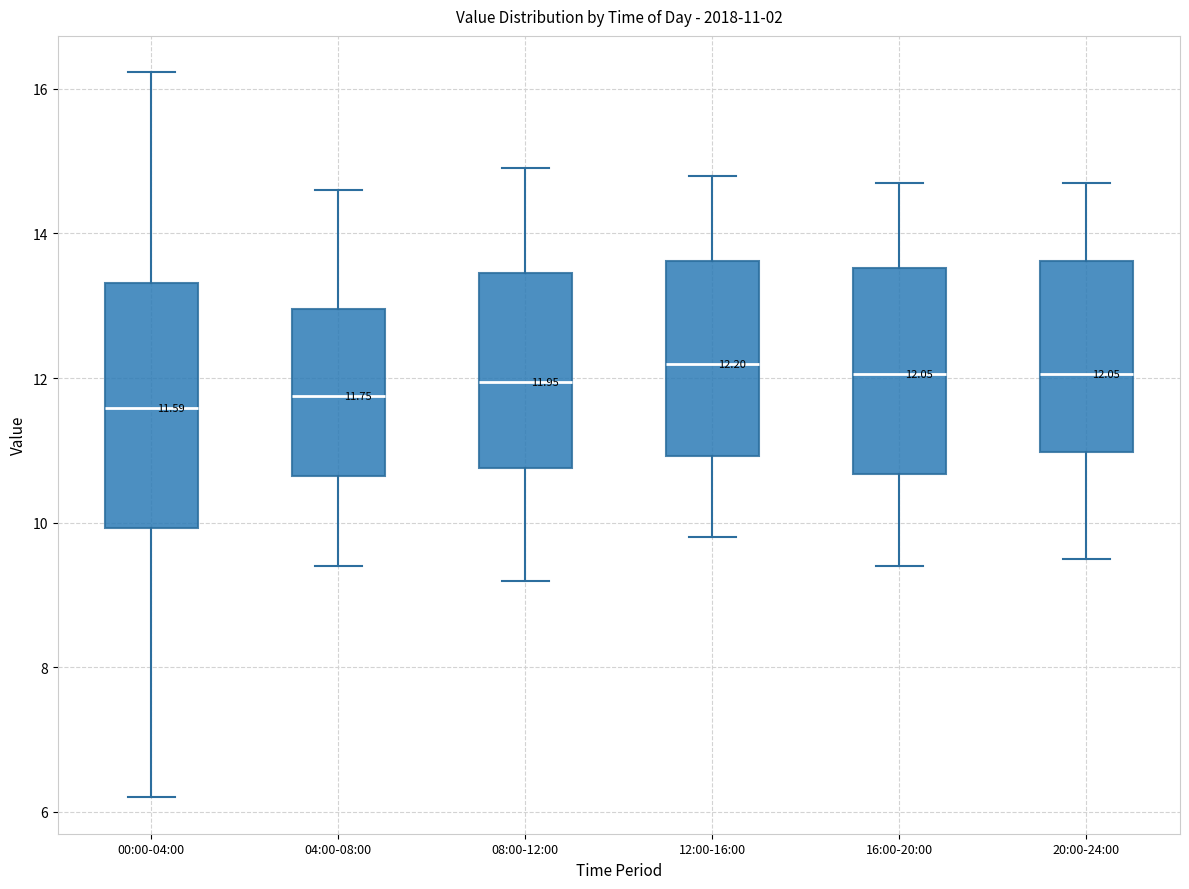

Comparing the boxes themselves (not the whiskers), which one is the tallest?

00:00-04:00